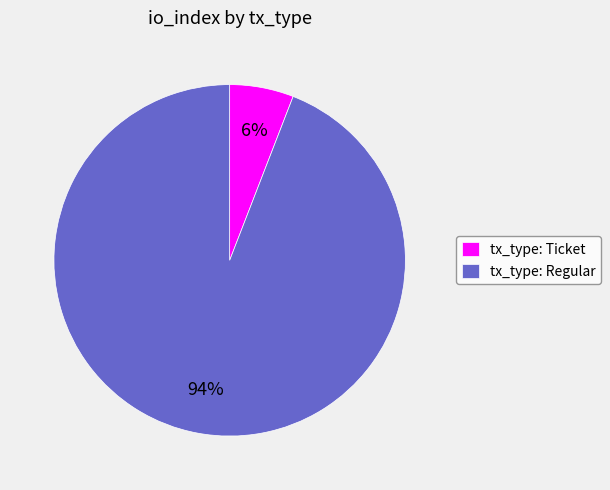

Which slice is the smallest?

tx_type: Ticket